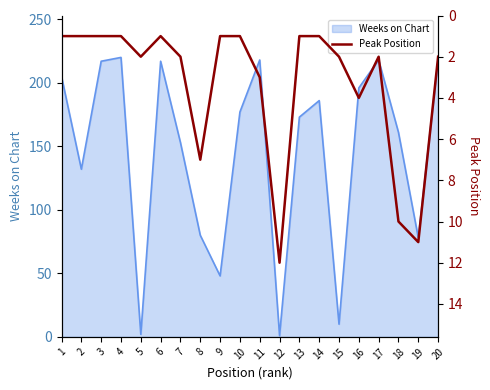

The value at 6 is 1. True or false?

True